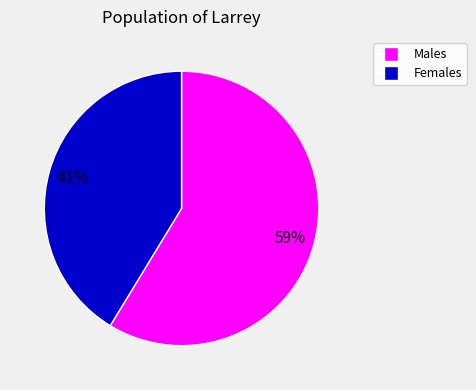

What is the smallest slice in the pie chart?

Females